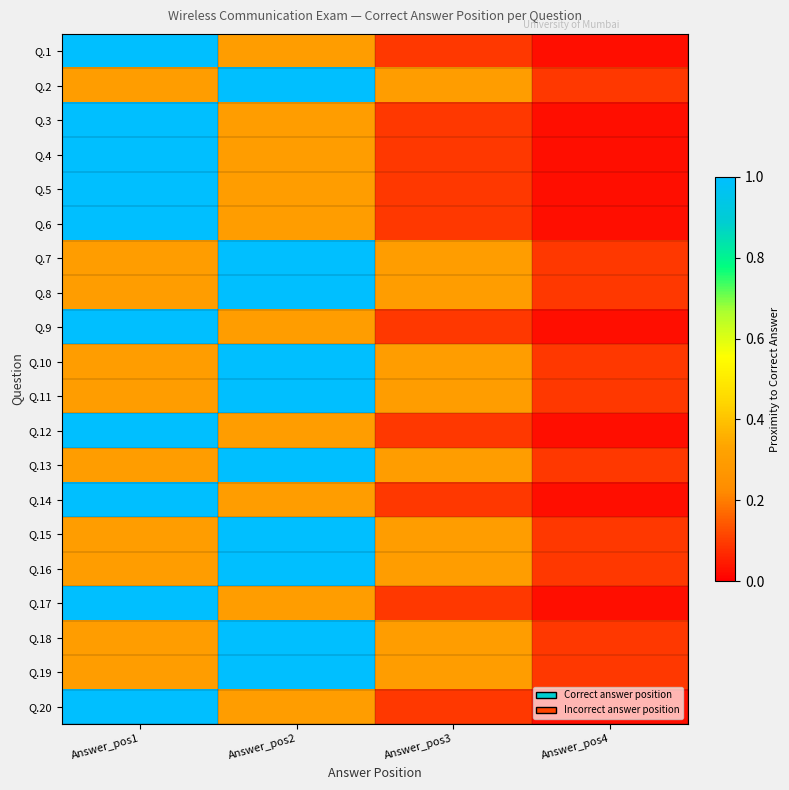

Rank the series at Answer_pos2 from highest to lowest value.

Q.2, Q.7, Q.8, Q.10, Q.11, Q.13, Q.15, Q.16, Q.18, Q.19, Q.1, Q.3, Q.4, Q.5, Q.6, Q.9, Q.12, Q.14, Q.17, Q.20